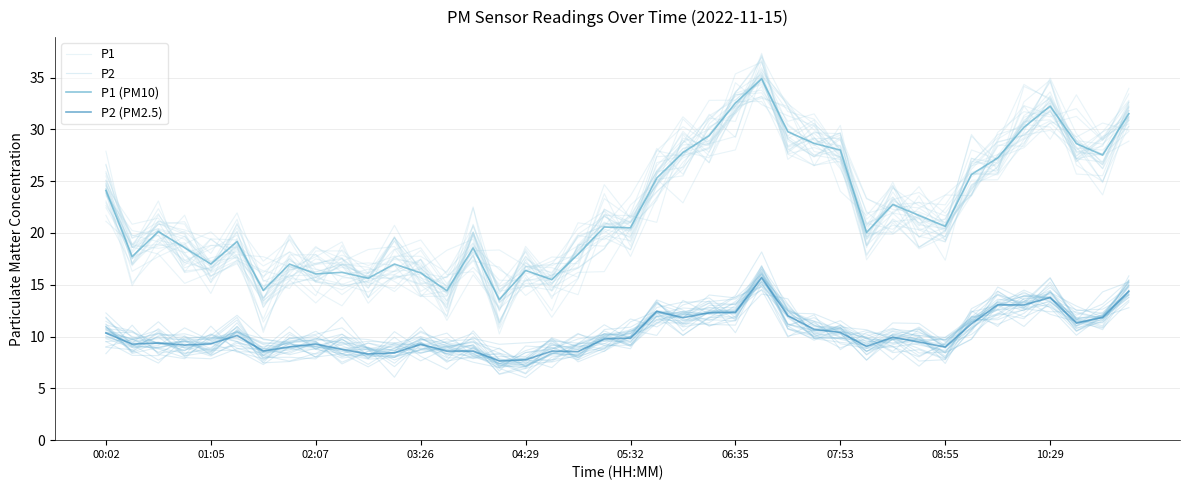

Which series has the largest range (max minus min)?

P1